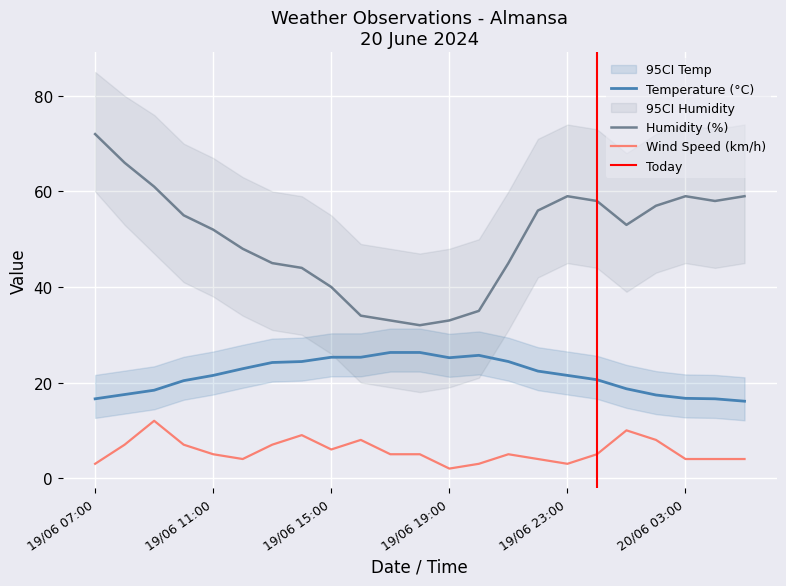

The Temperature (°C) series shows 25.3 at 19/06 15:00. True or false?

True